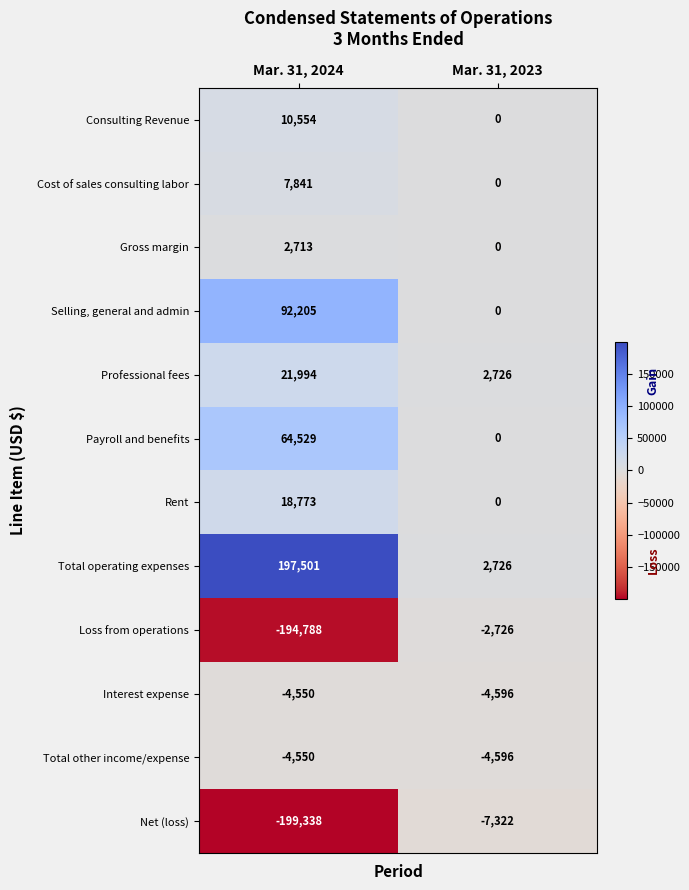

What is the maximum value shown in the chart?

197501